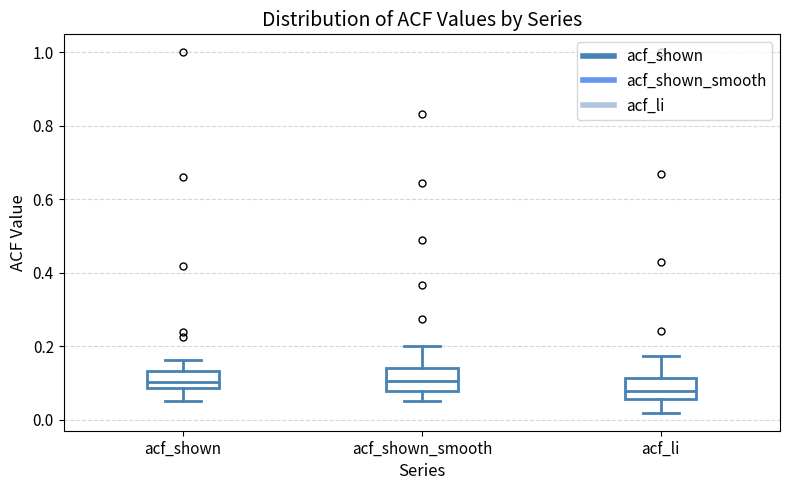

Where does the upper whisker of the box for acf_li end on the y-axis? The values are not printed on the chart, so give them approximately, as read against the axis.

0.18